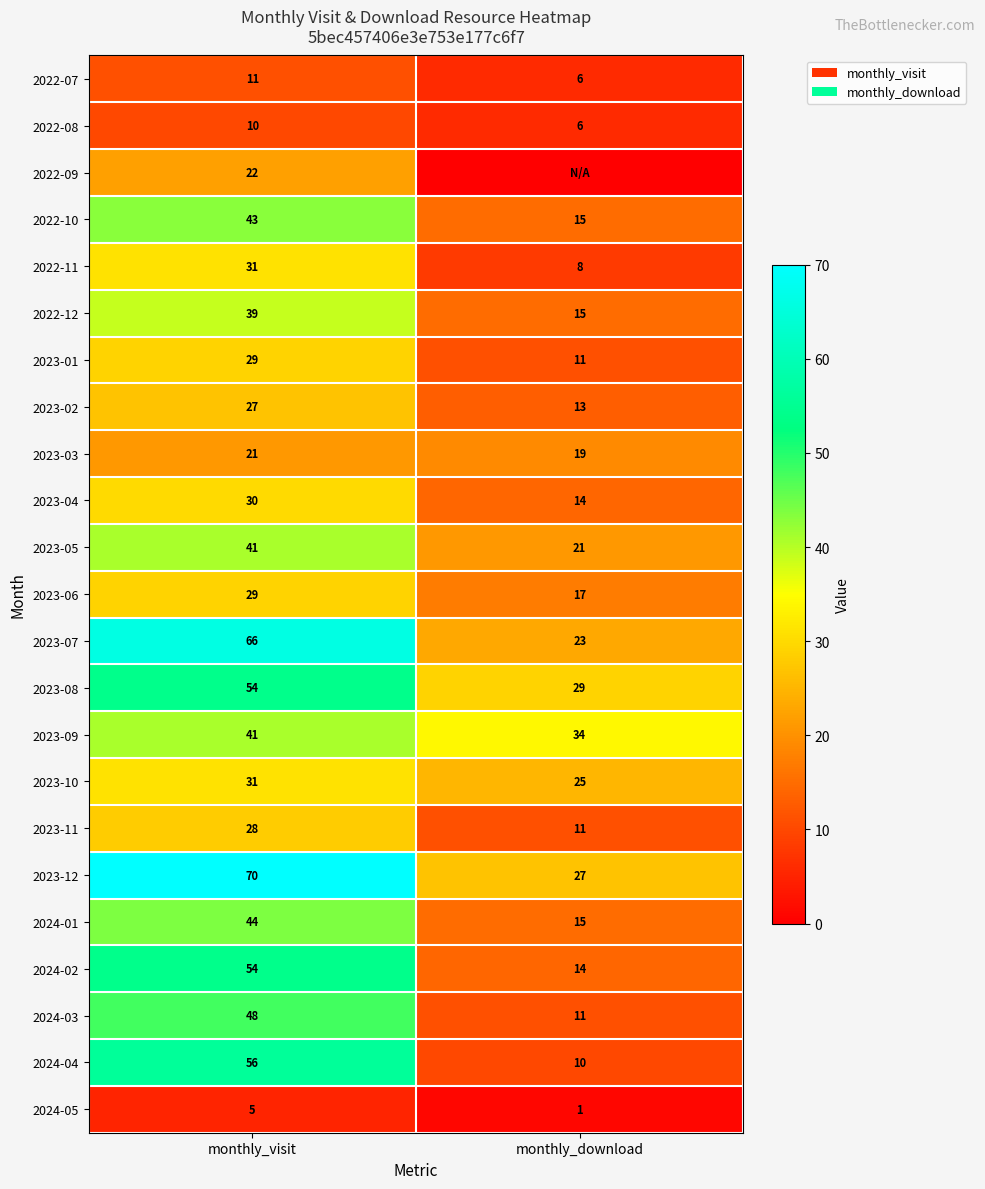

What is the approximate value of 2023-11 at monthly_visit, to the nearest 10?

30